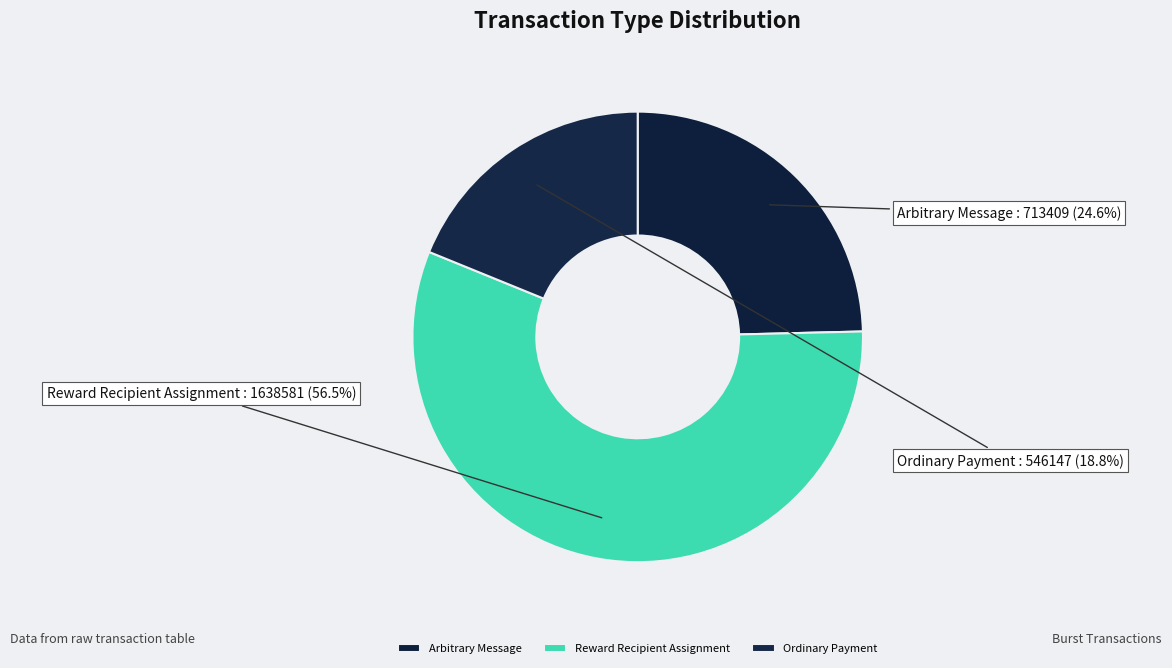

Which category has the biggest portion of the pie?

Reward Recipient Assignment